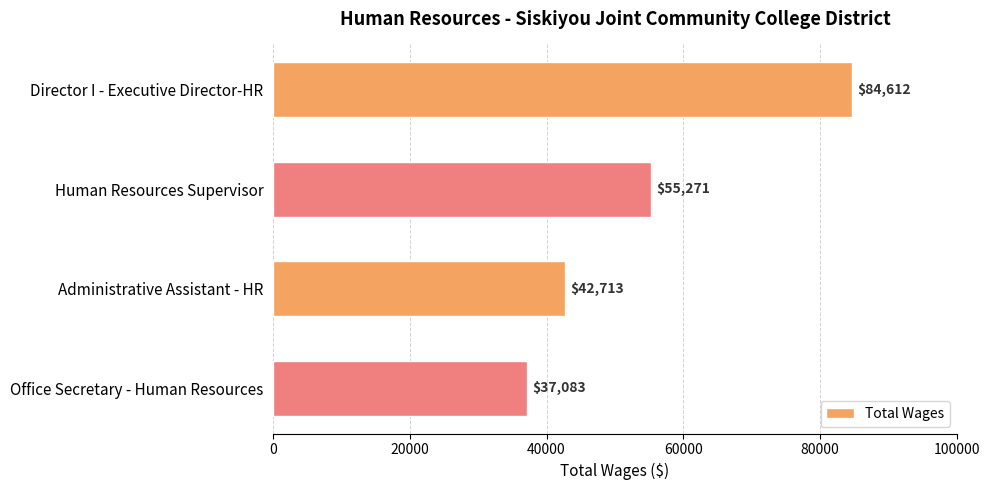

At which category does the chart reach its minimum across all series?

Office Secretary - Human Resources